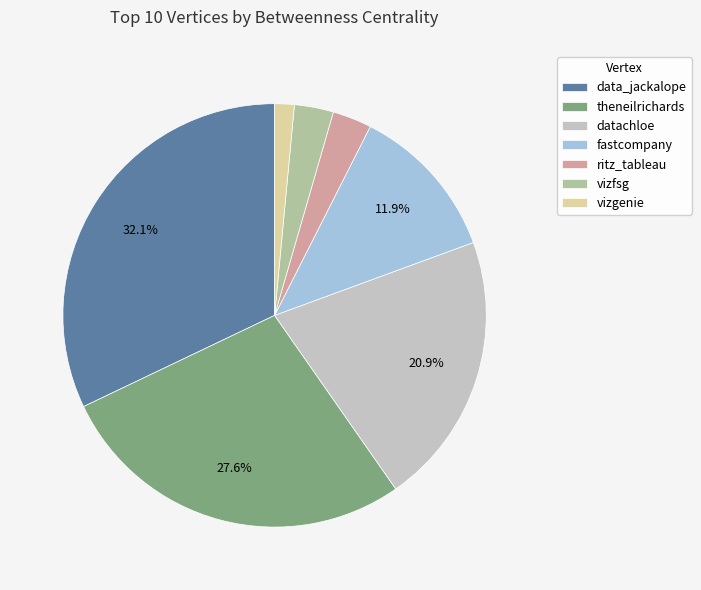

Is theneilrichards the majority of the pie?

No